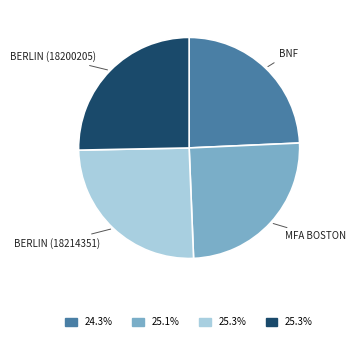

Count the number of slices in the pie.

4